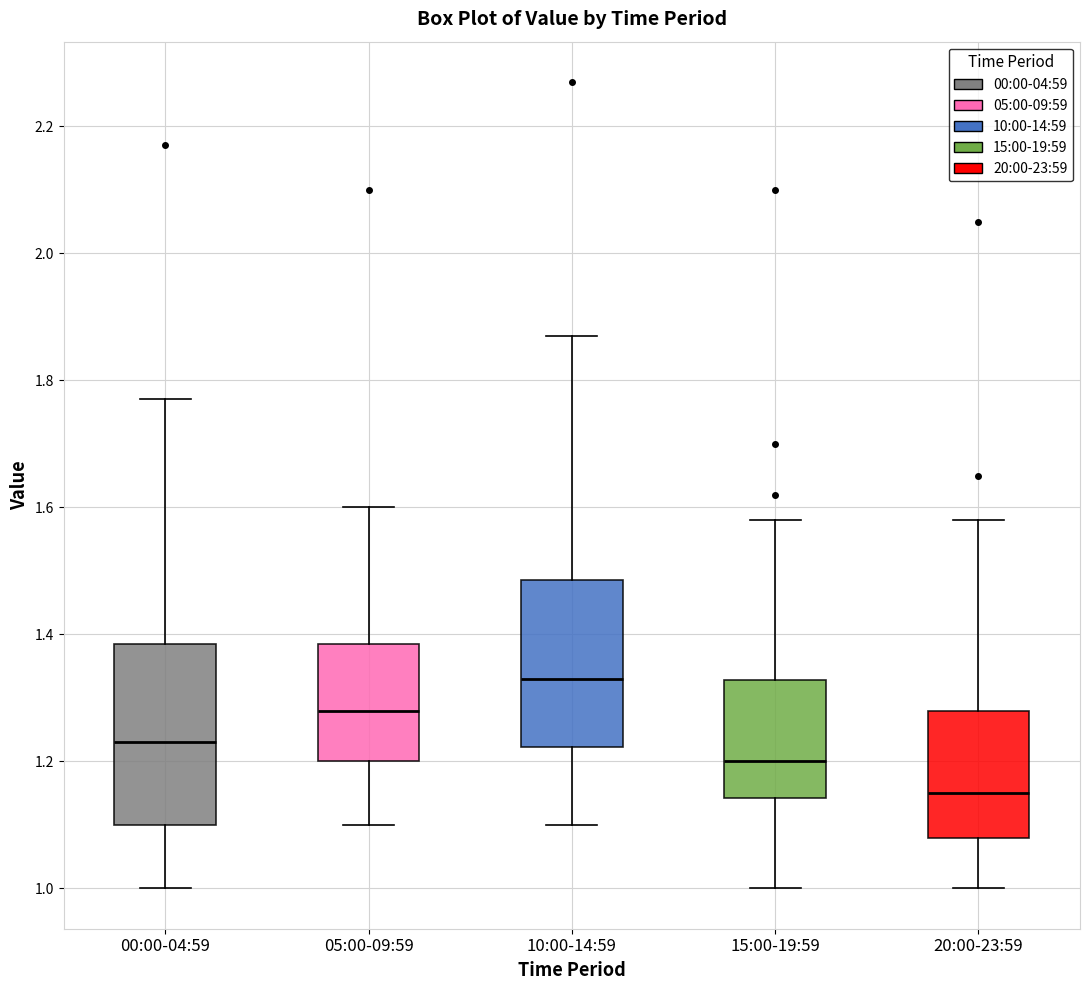

Reading left to right, transcribe this box plot: for each box, give where its median line is, the range the box spans, and where its two whiskers end, as read against the y-axis. The values are not printed on the chart, so give them approximately, as read against the axis.

00:00-04:59: median 1.24, box 1.10 to 1.38, whiskers 1.00 to 1.78
05:00-09:59: median 1.28, box 1.20 to 1.38, whiskers 1.10 to 1.60
10:00-14:59: median 1.34, box 1.22 to 1.48, whiskers 1.10 to 1.88
15:00-19:59: median 1.20, box 1.14 to 1.32, whiskers 1.00 to 1.58
20:00-23:59: median 1.16, box 1.08 to 1.28, whiskers 1.00 to 1.58